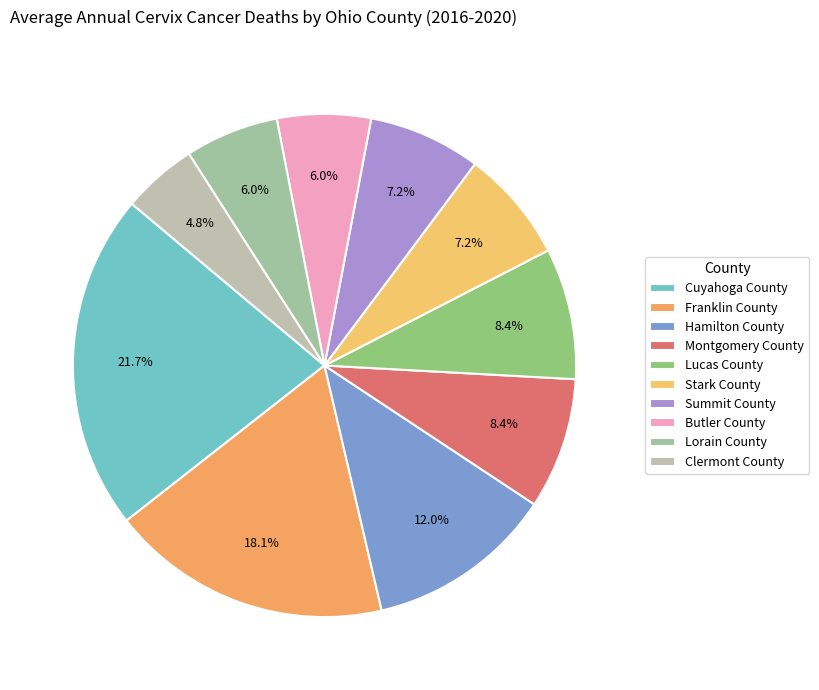

The Lorain County slice represents 6% of the pie. True or false?

True